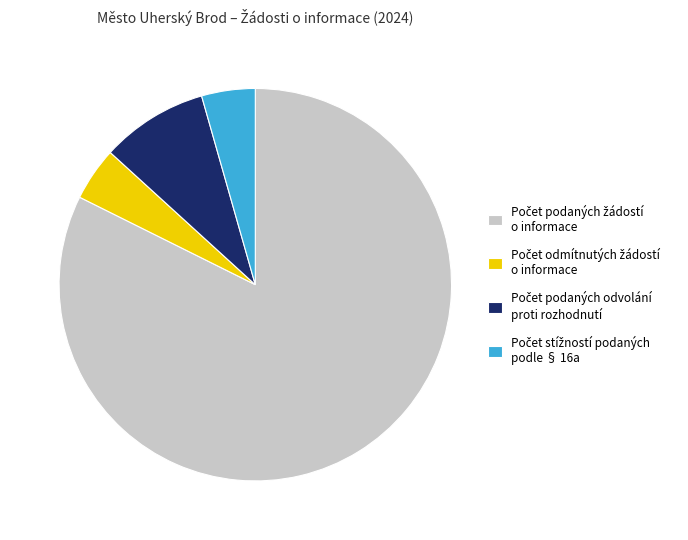

Is there a majority slice in this chart?

Yes